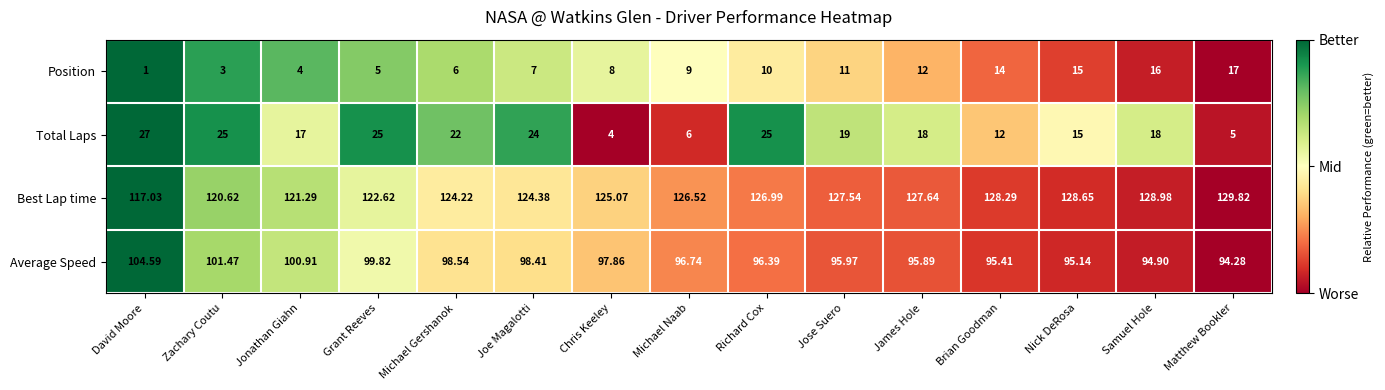

At which category does the chart reach its peak across all series?

Matthew Bookler